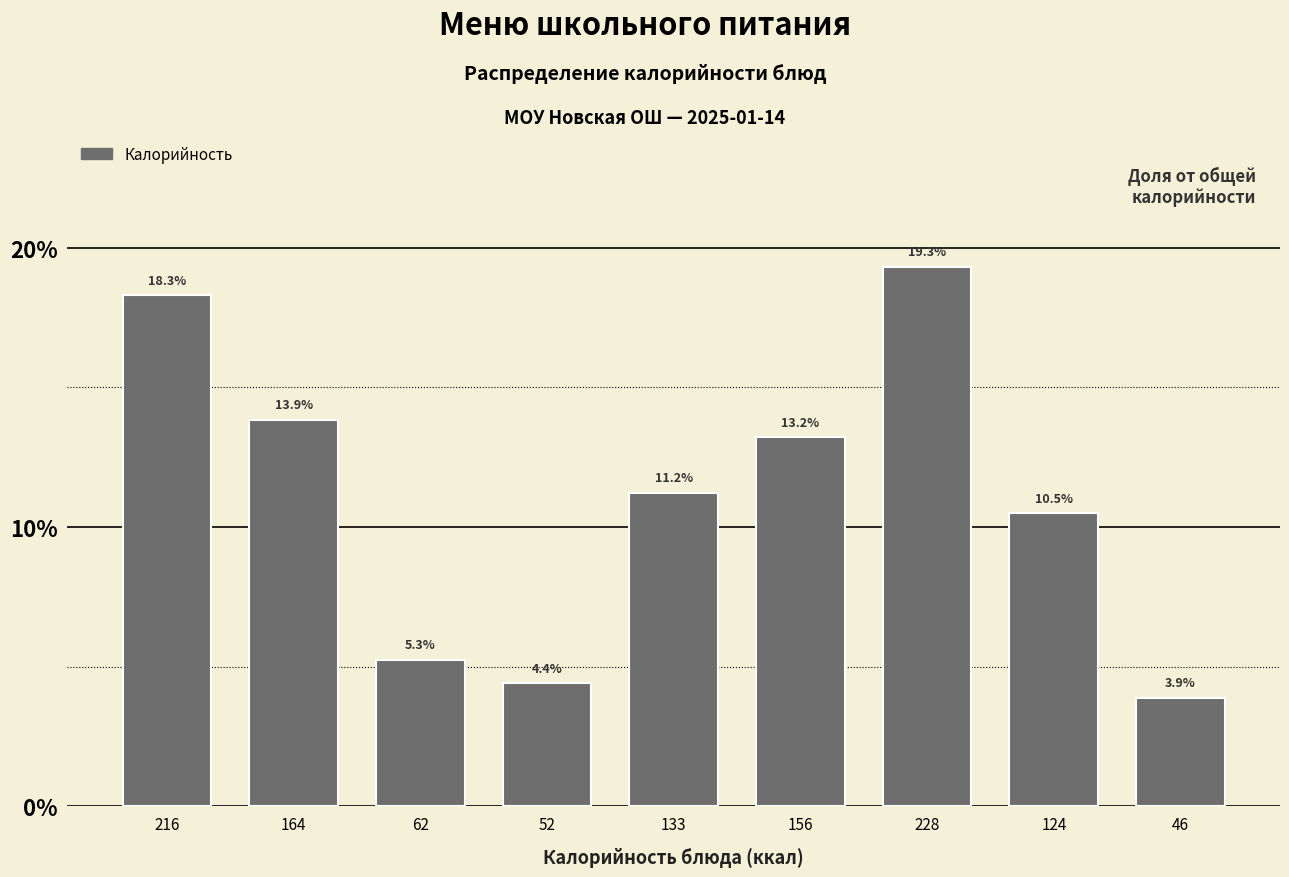

Reading left to right, list all the values displayed in this chart.

18.3	13.9	5.3	4.4	11.2	13.2	19.3	10.5	3.9